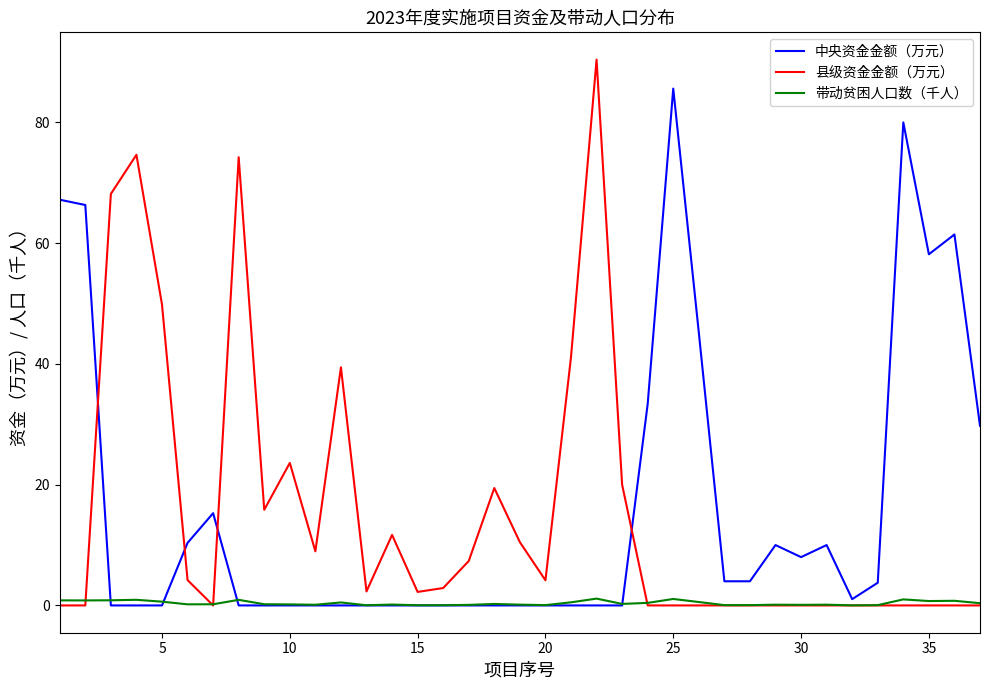

Rank the series by their maximum value, from lowest to highest.

带动贫困人口数（千人）, 中央资金金额（万元）, 县级资金金额（万元）